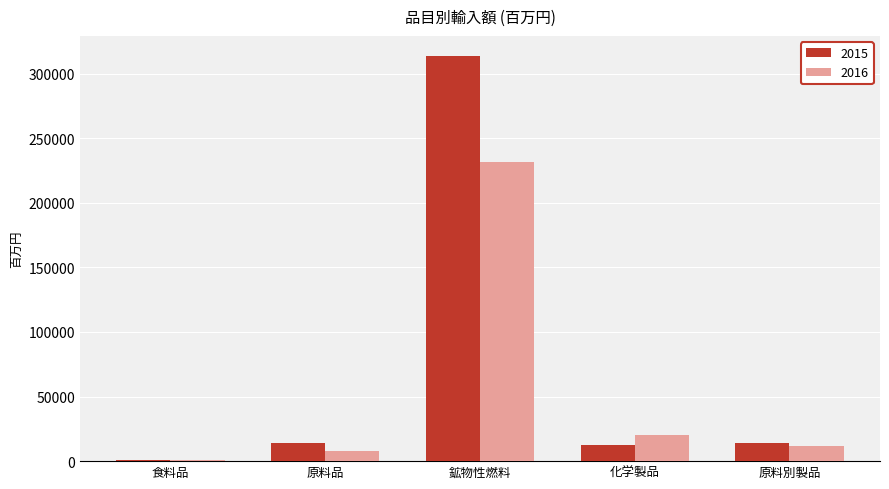

True or false: 2015 has a value of 12445 at 化学製品.

True